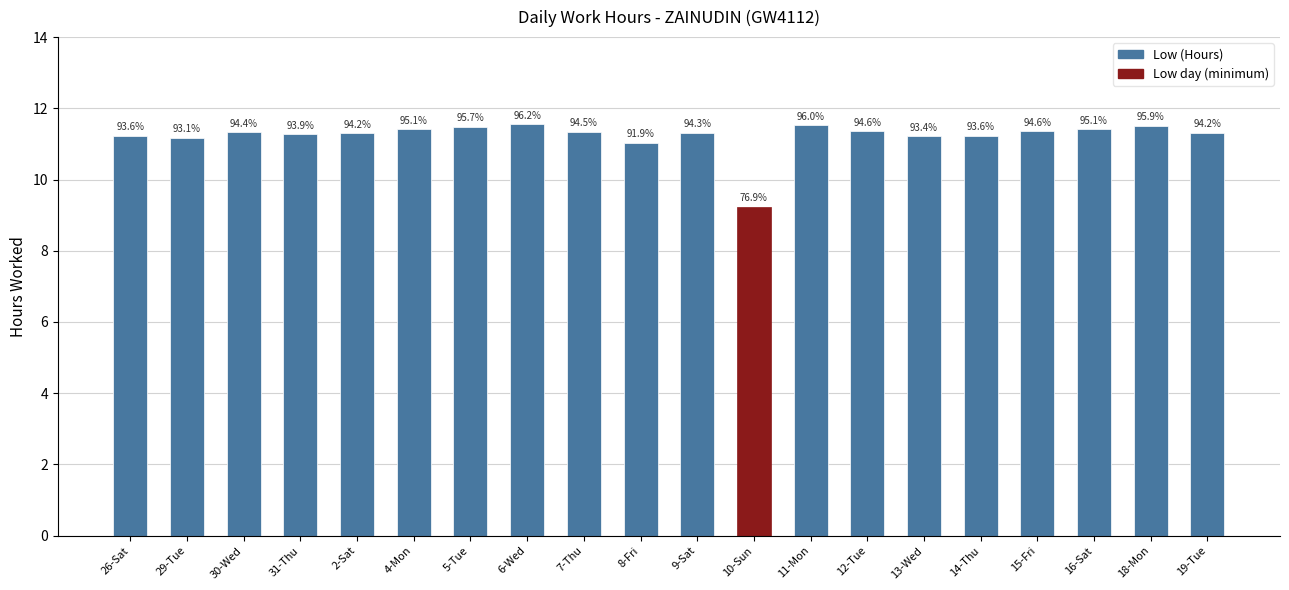

Does the chart contain any negative values?

No